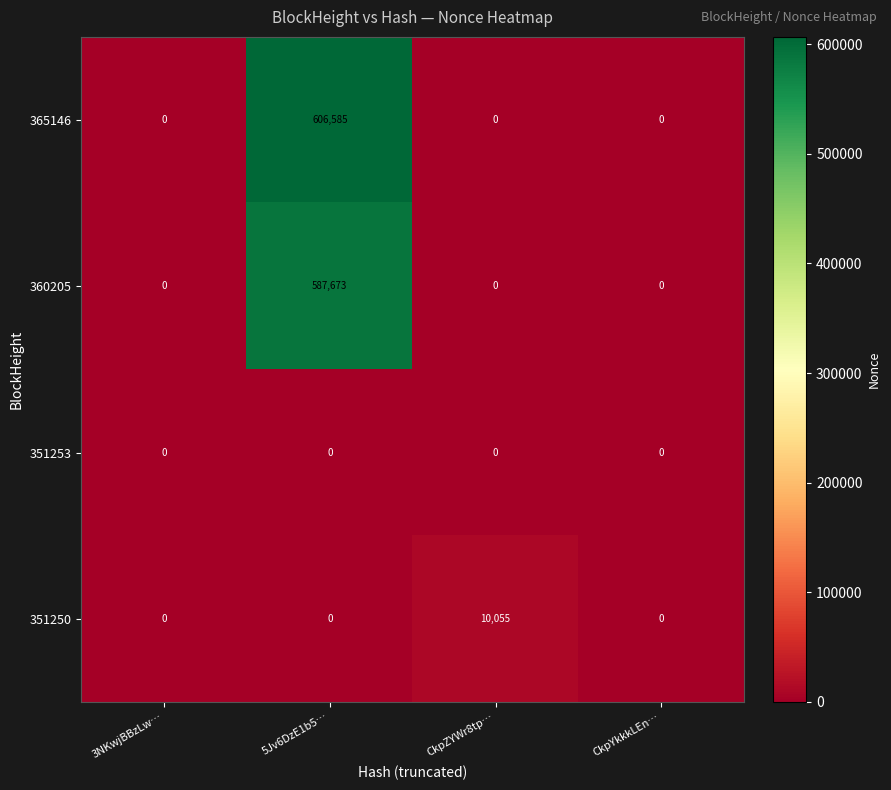

Which series has the widest spread of values?

365146